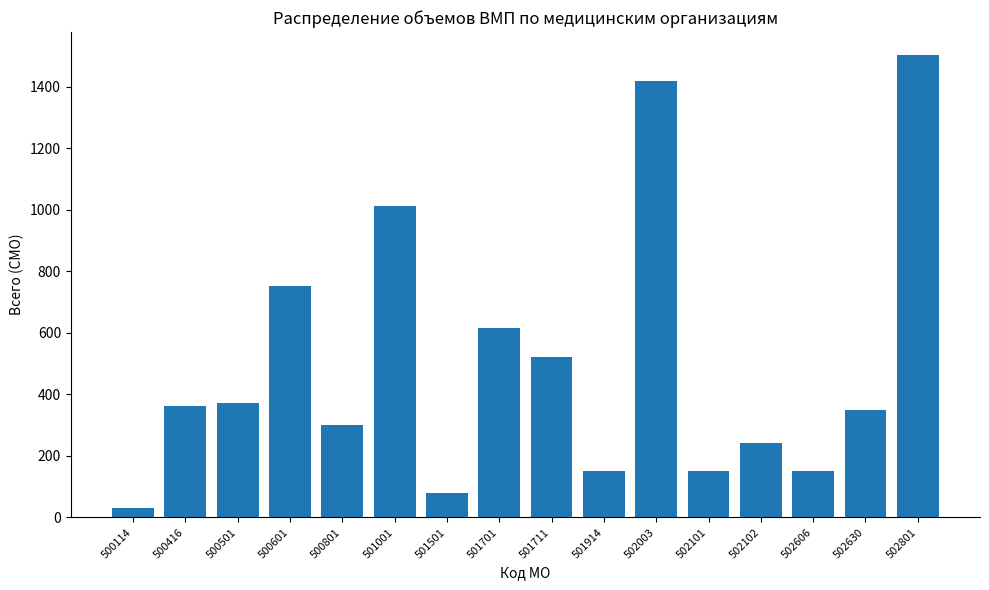

What is the approximate value at 501701?

616